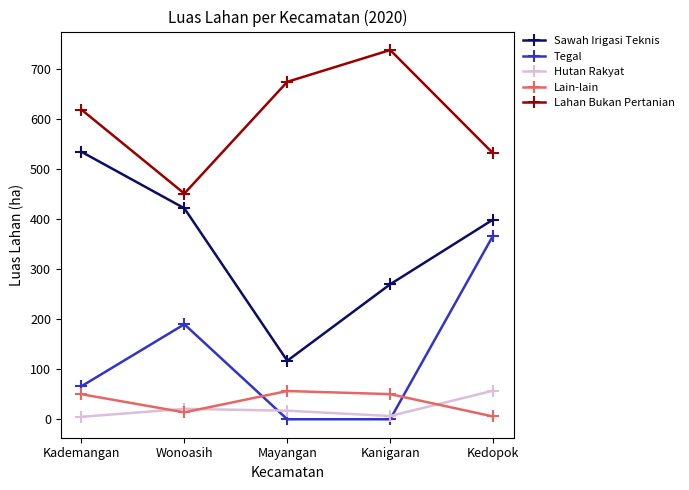

True or false: Tegal and Lain-lain intersect in this chart.

True